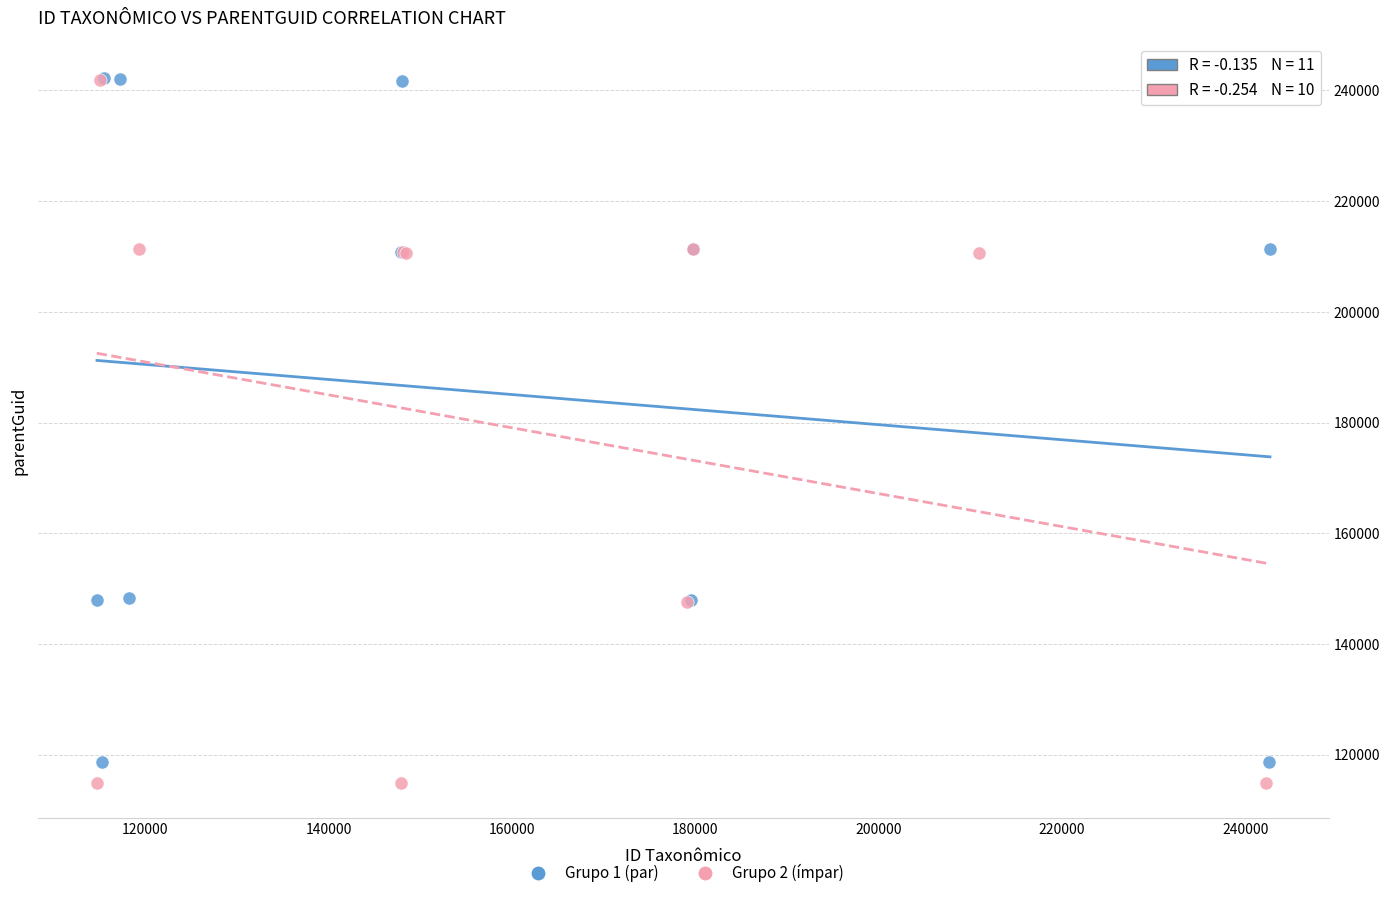

Which series reaches the minimum Y coordinate?

Grupo 2 (ímpar)